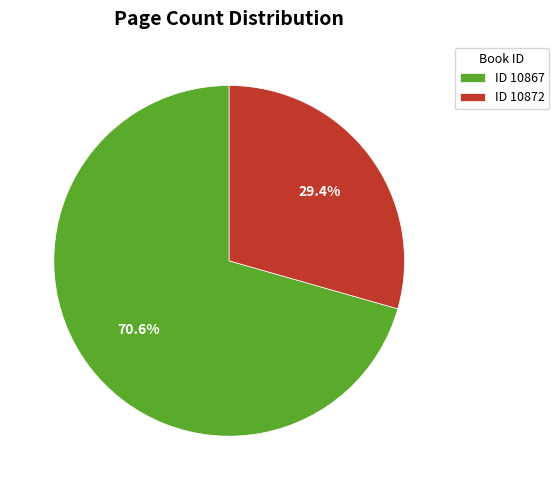

To the nearest percent, what is the difference between the largest and smallest slice percentages?

41%